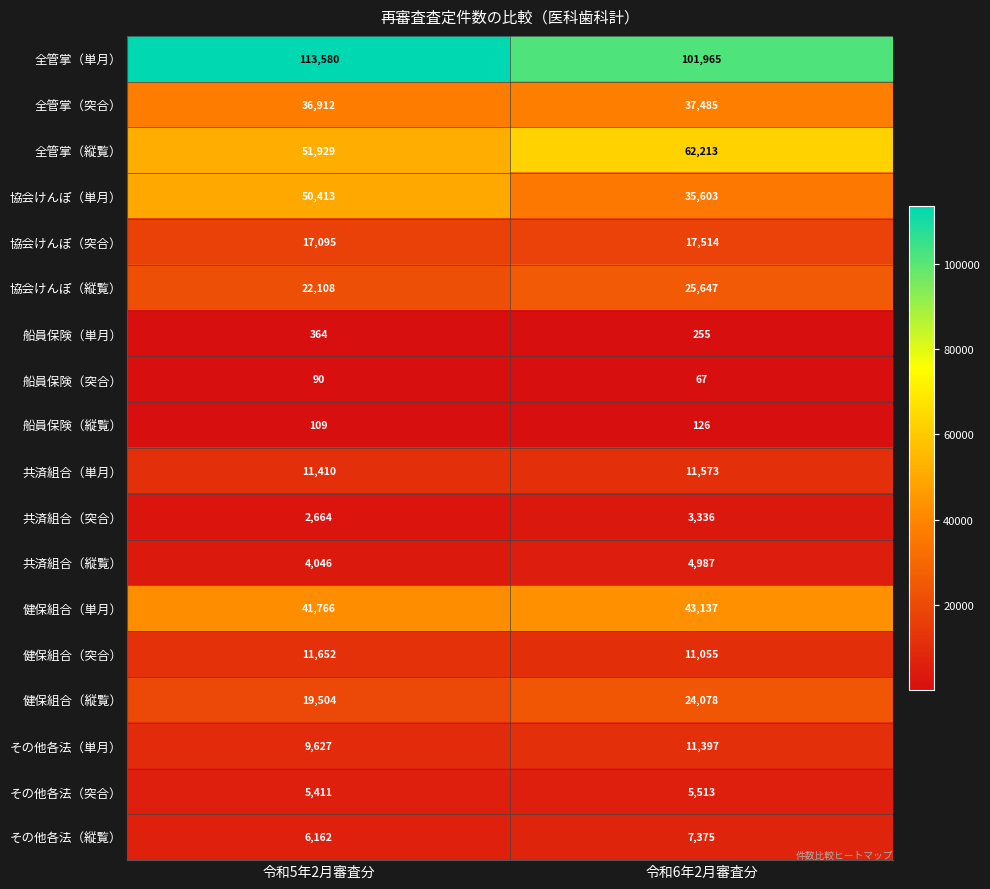

Which series has the largest range (max minus min)?

協会けんぽ（単月）